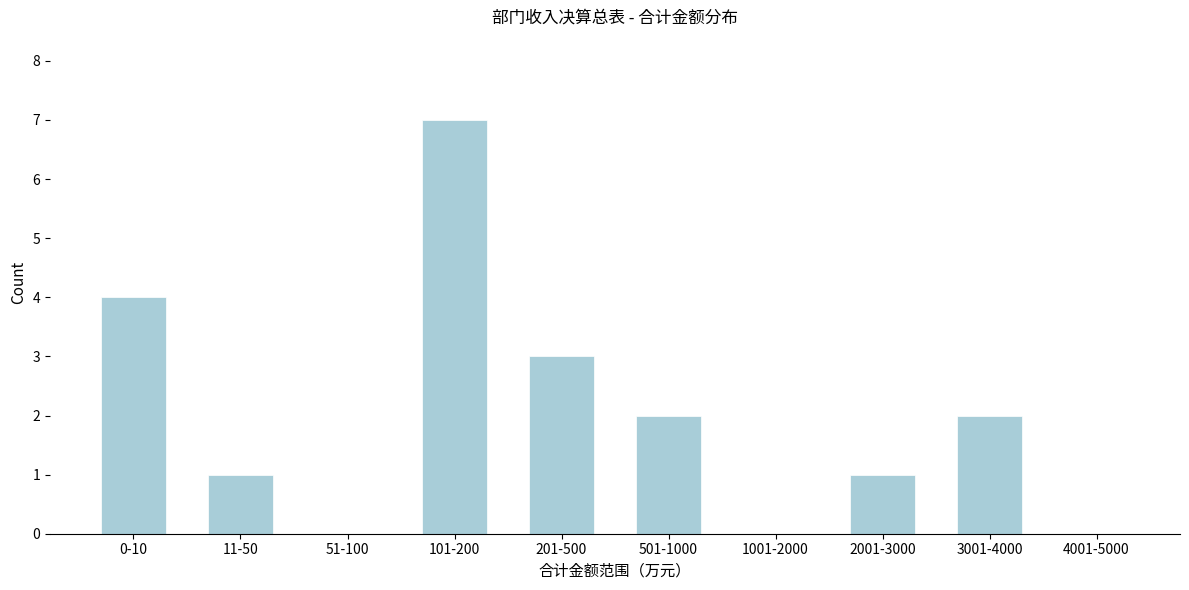

Reading right to left, what are all the values shown in this chart?

4001-5000=0	3001-4000=2	2001-3000=1	1001-2000=0	501-1000=2	201-500=3	101-200=7	51-100=0	11-50=1	0-10=4